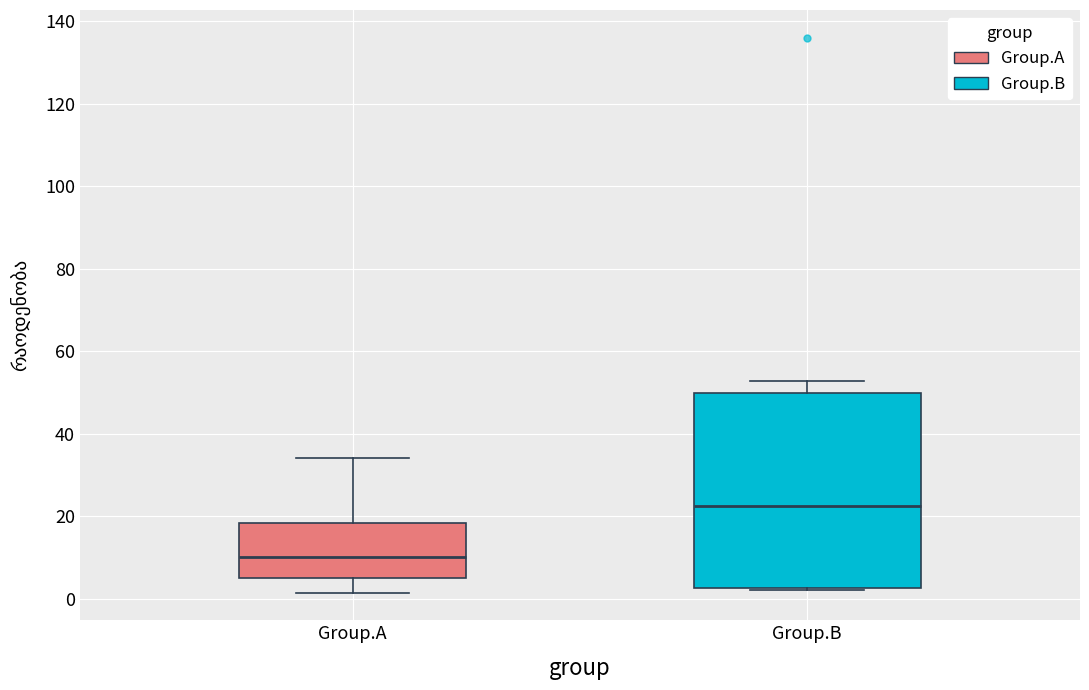

Which box is the tallest, from its lower edge to its upper edge?

Group.B